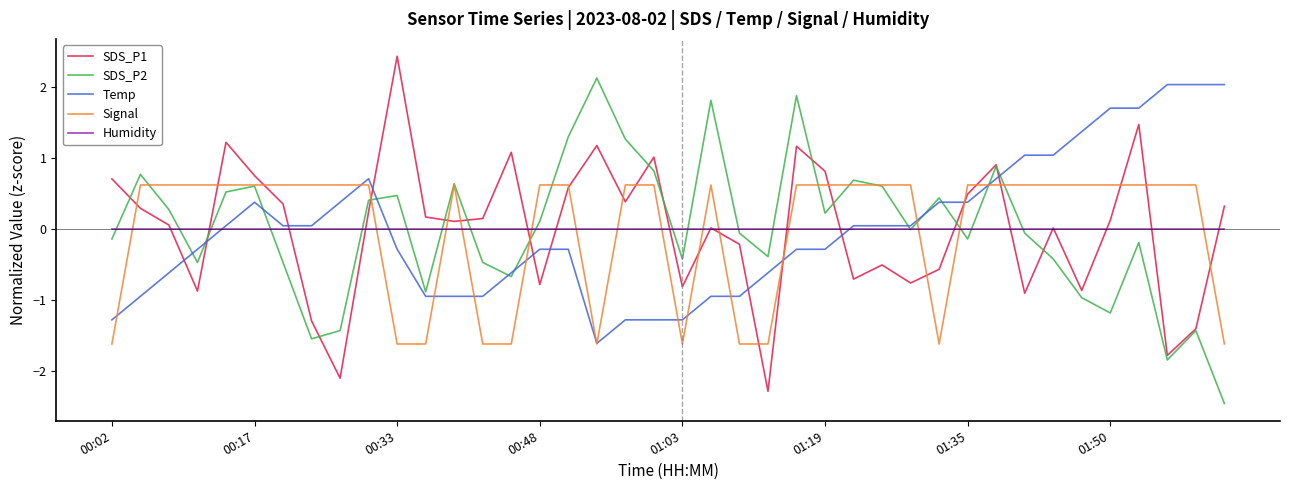

How many lines are shown in the chart?

5